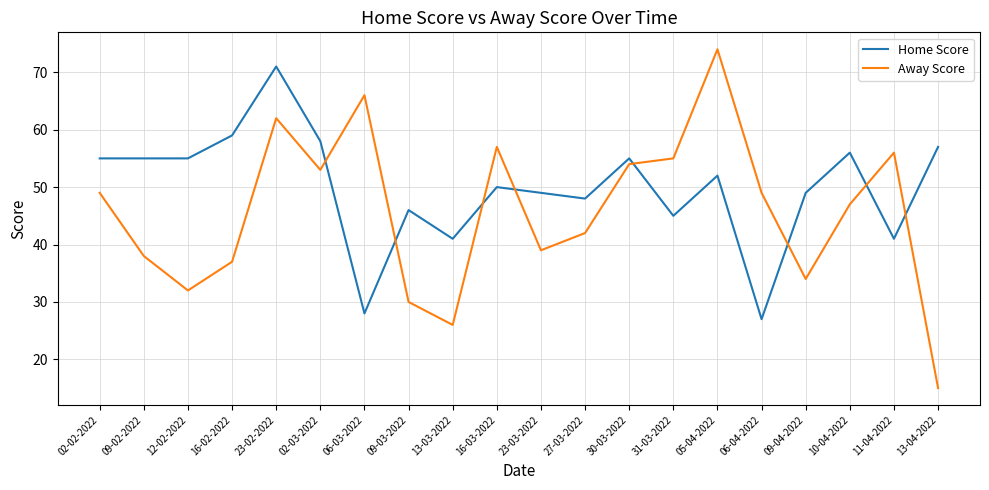

What is the highest value of the Away Score series?

74